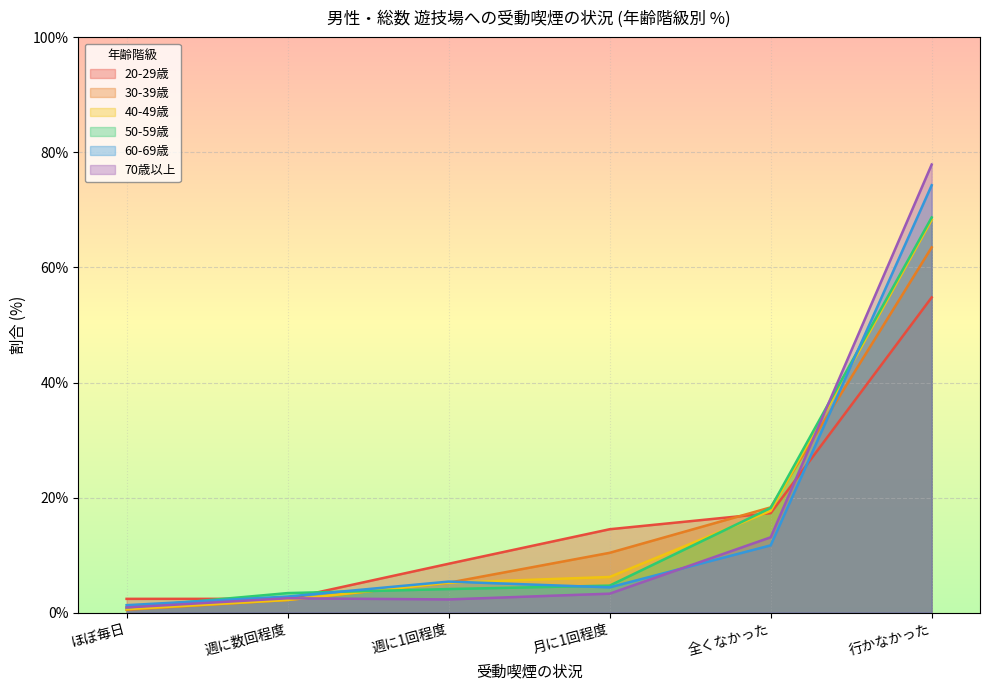

Which category has the lowest value across all series?

ほぼ毎日